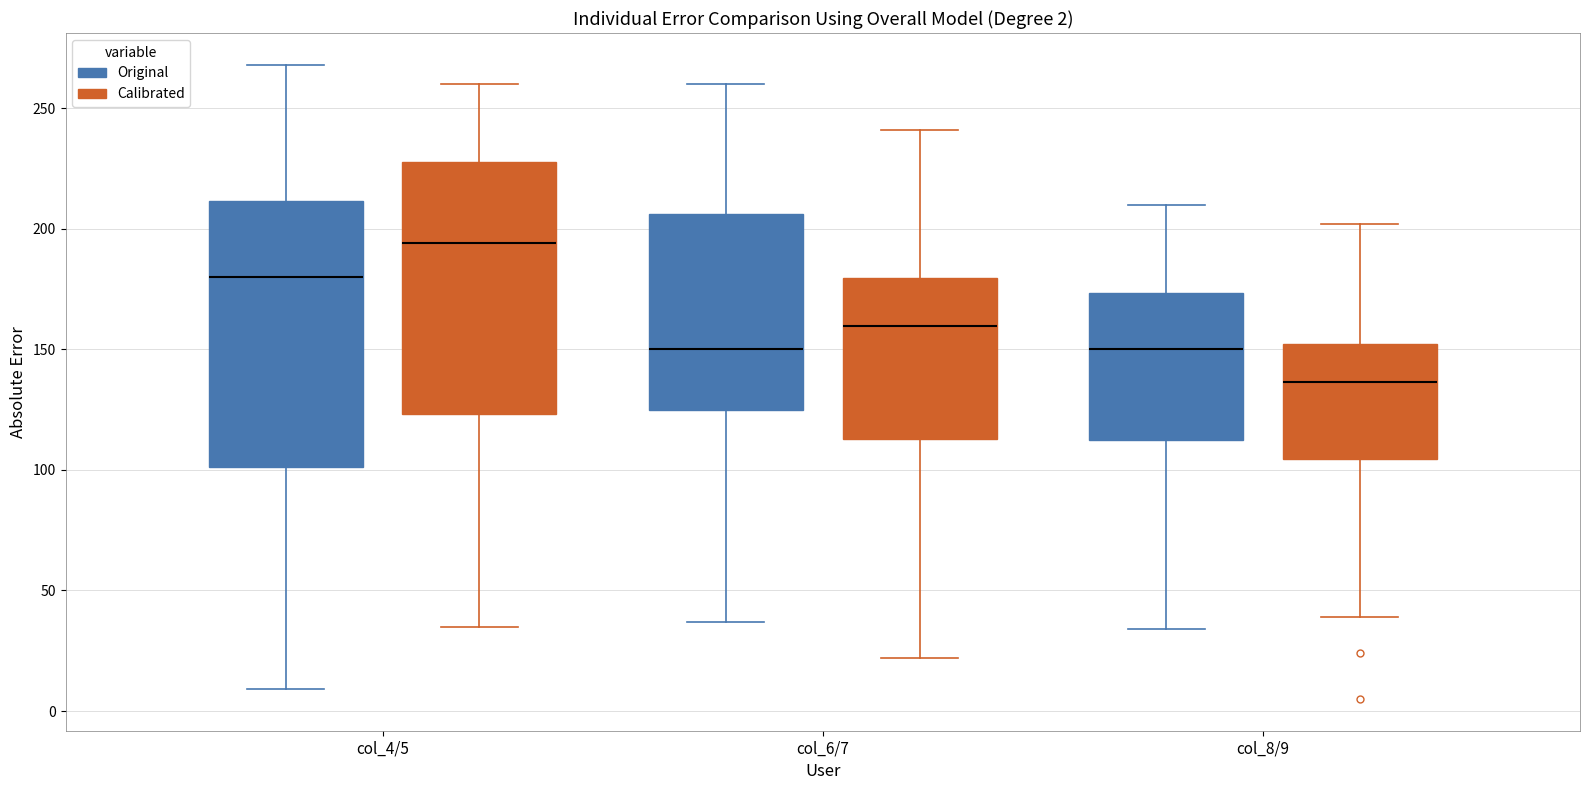

Which box is the tallest, from its lower edge to its upper edge?

col_4/5 (Original)